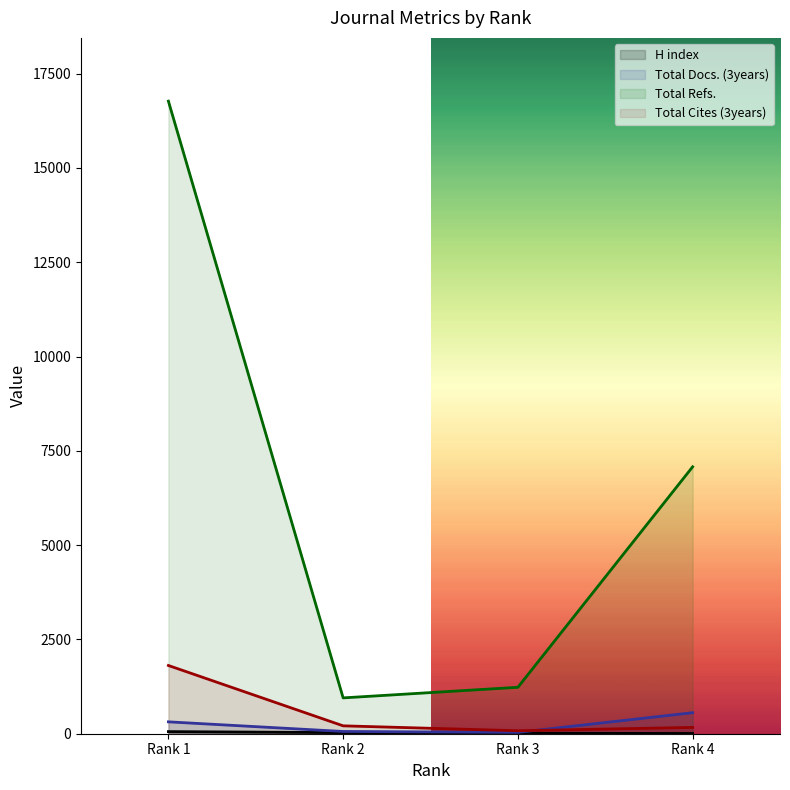

How many data points does each series have?

4